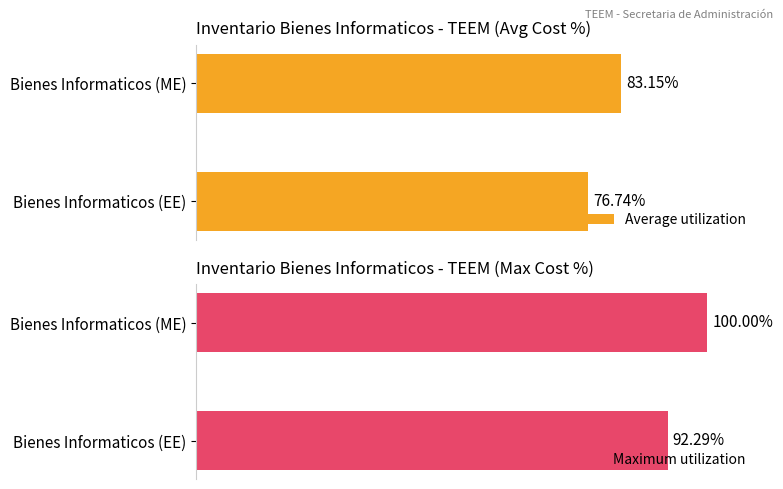

What is the greatest value displayed?

100.0